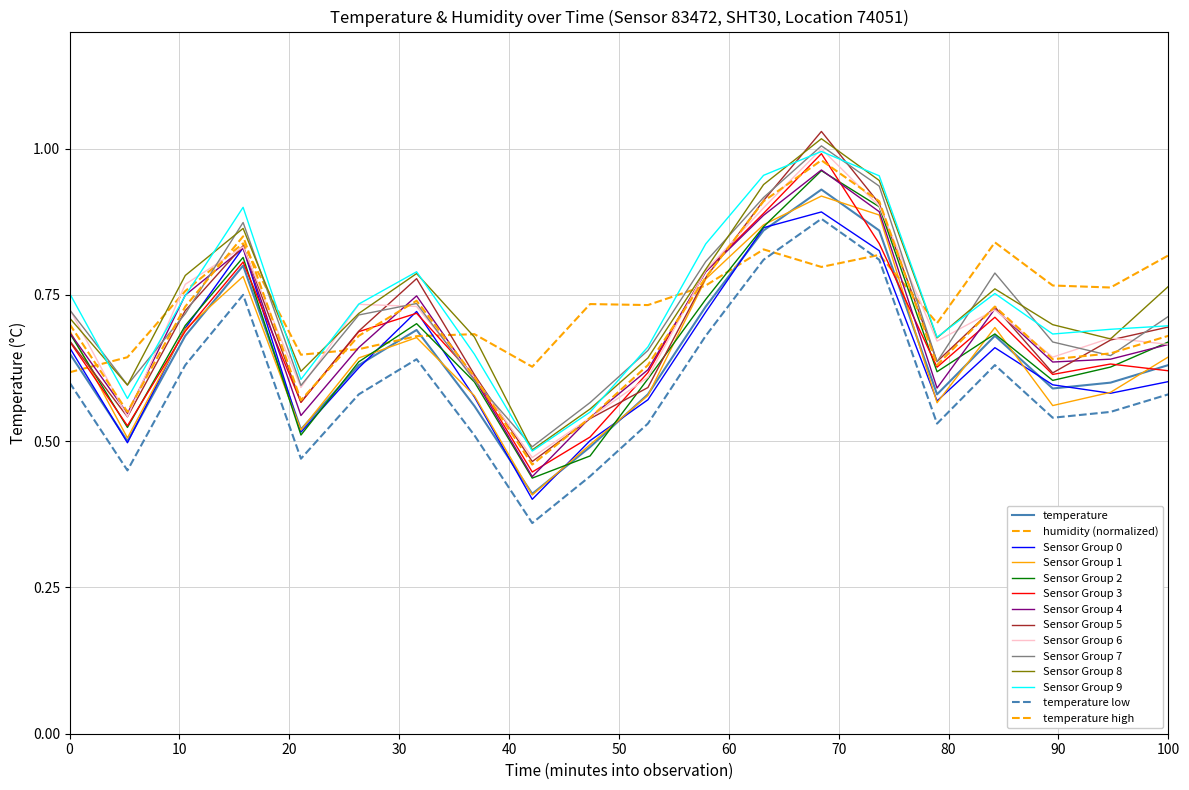

Does the chart have visible grid lines?

Yes